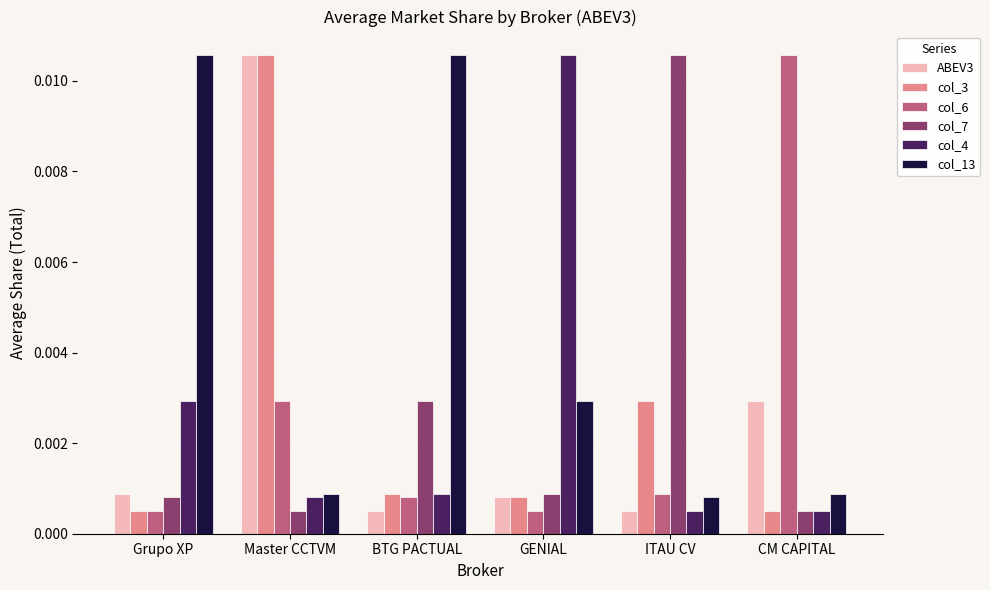

Between BTG PACTUAL and GENIAL, which series saw the biggest shift?

col_4